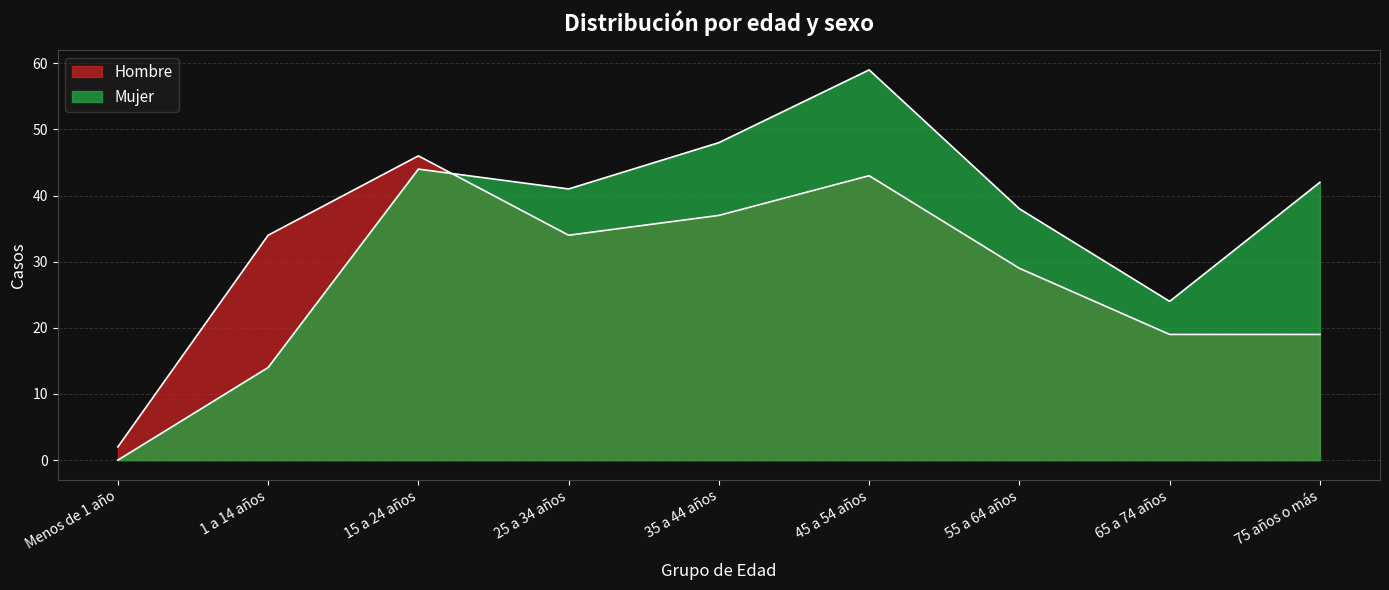

Reading left to right, extract all data points from this chart.

Hombre: 2	34	46	34	37	43	29	19	19
Mujer: 0	14	44	41	48	59	38	24	42